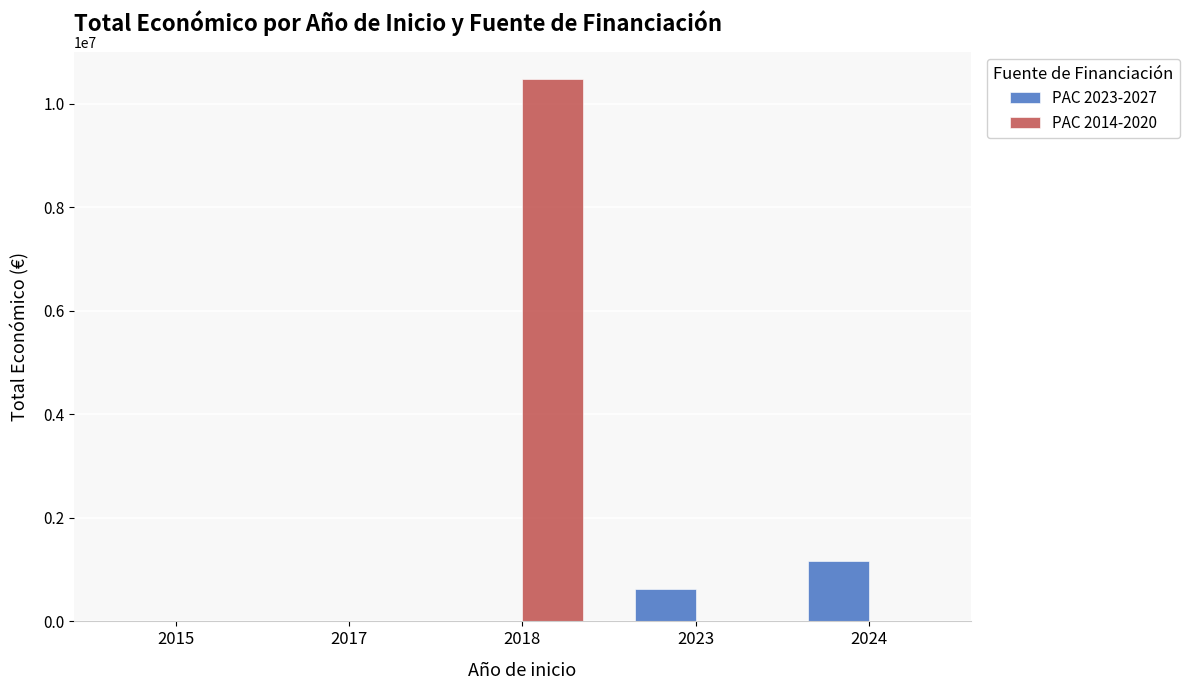

Count the PAC 2023-2027 values in the range 0 to 620000.

4